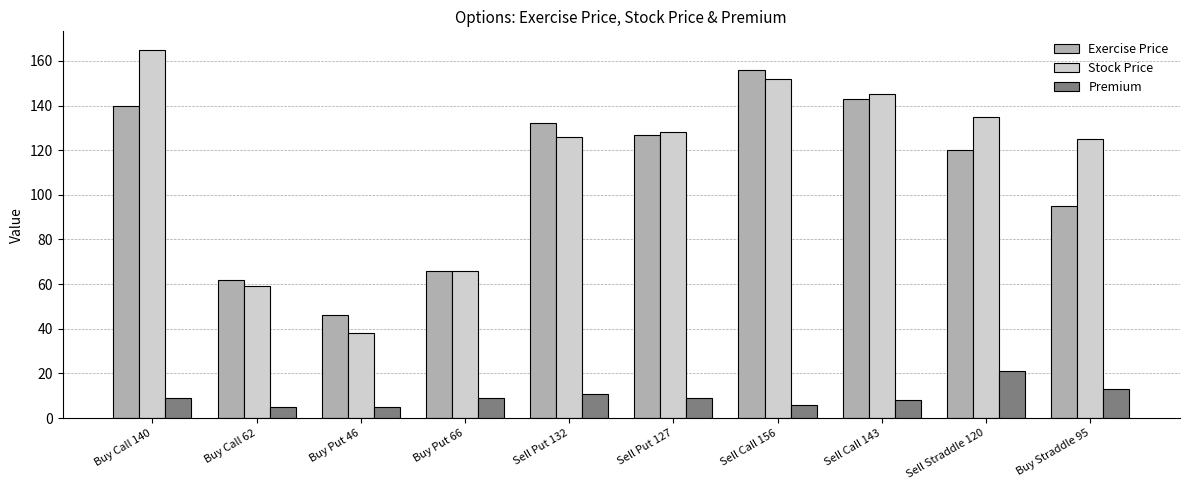

What is the value of the Stock Price bar at the 3rd from the left?

38